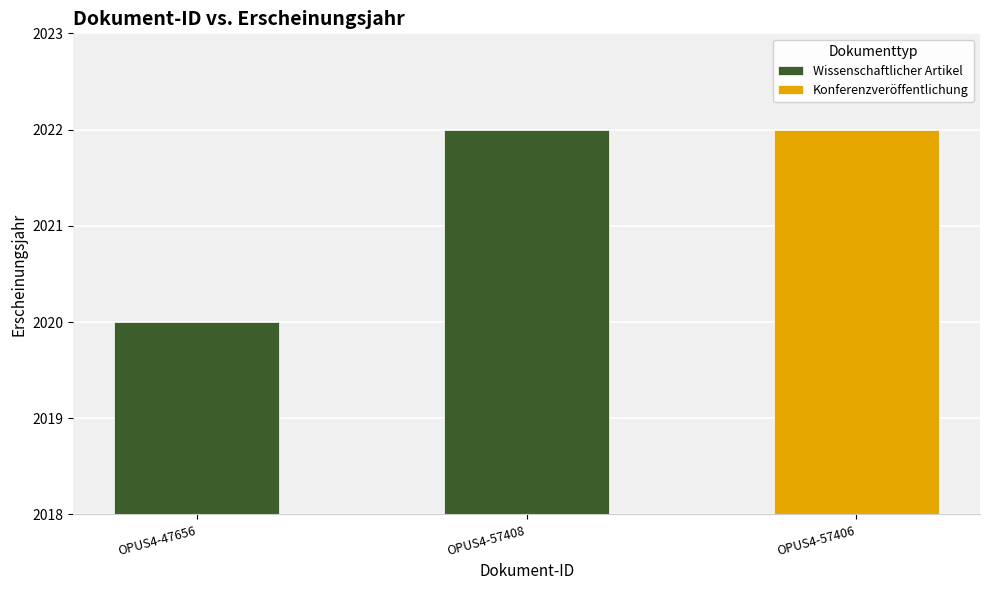

Reading right to left, extract all data points from this chart.

OPUS4-57406=2022	OPUS4-57408=2022	OPUS4-47656=2020